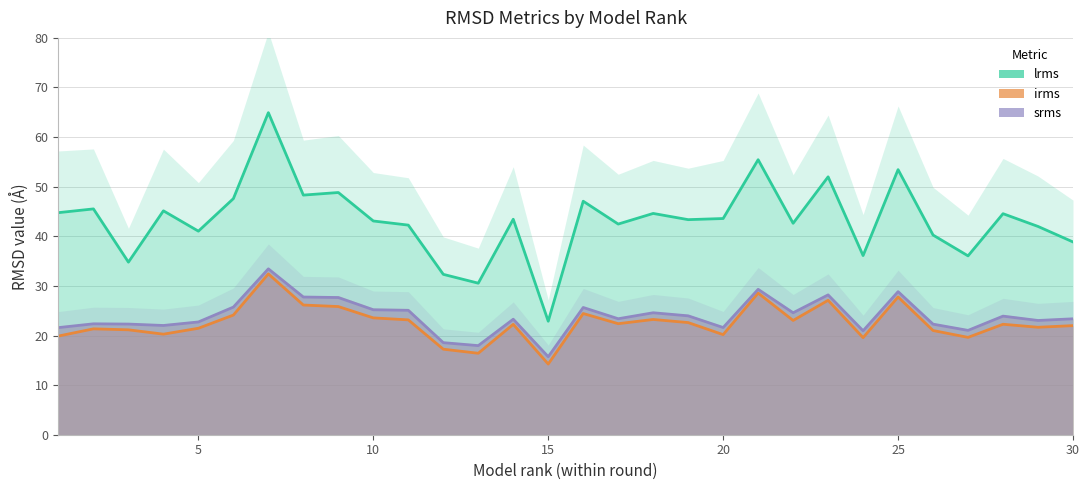

What are all the series names shown in the legend?

lrms, irms, srms